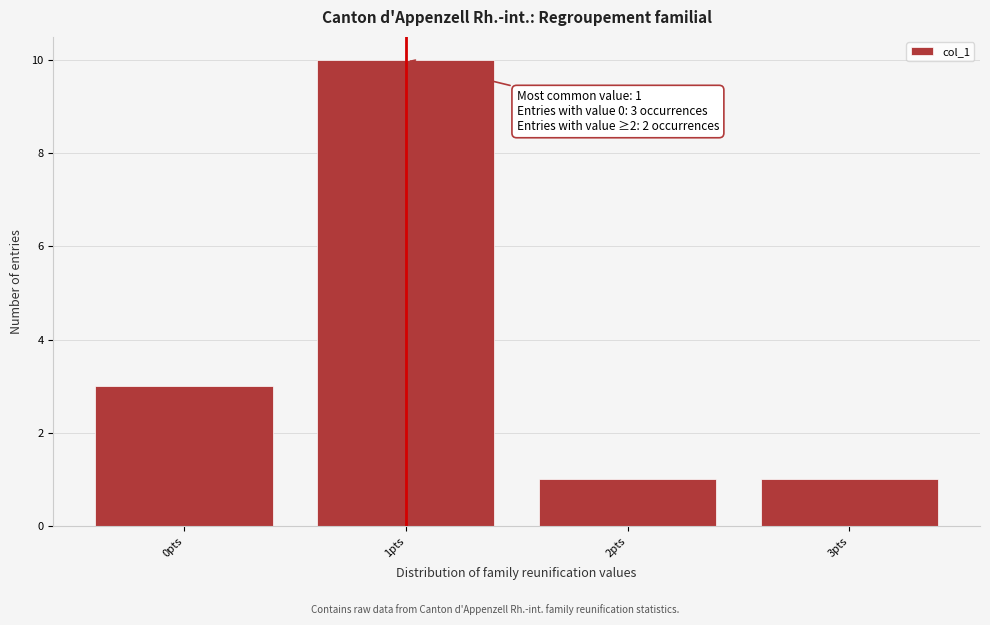

Which range on the x-axis has the tallest bar?

0.5 to 1.5